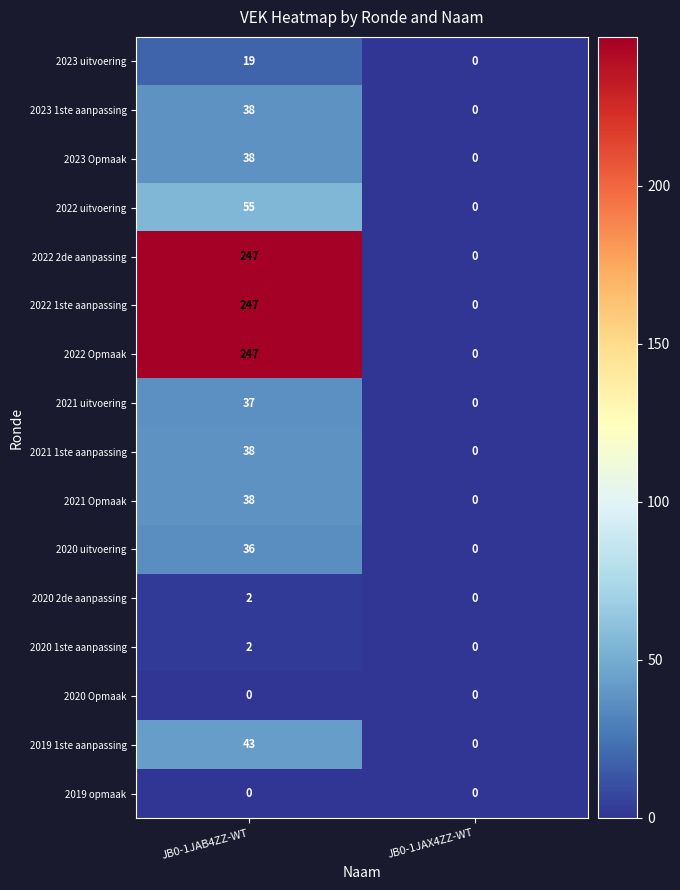

True or false: 2021 uitvoering has a value of 52 at JB0-1JAB4ZZ-WT.

False